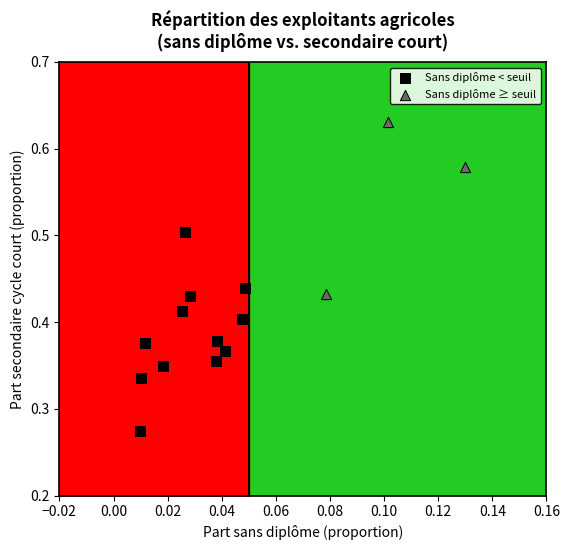

Which series reaches the maximum Y coordinate?

Sans diplôme ≥ seuil